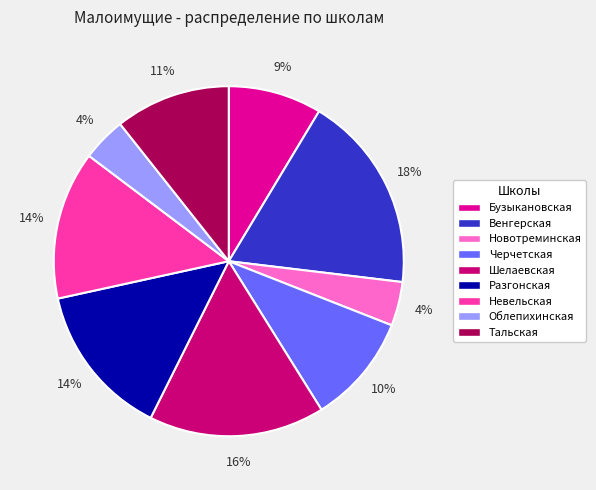

Between Невельская and Новотреминская, which is larger?

Невельская